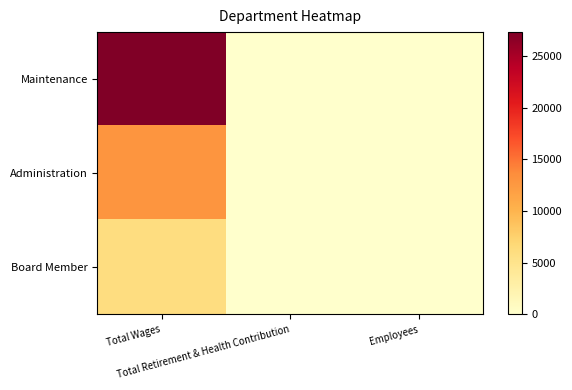

At Employees, list the series in order from smallest to largest.

Administration, Maintenance, Board Member